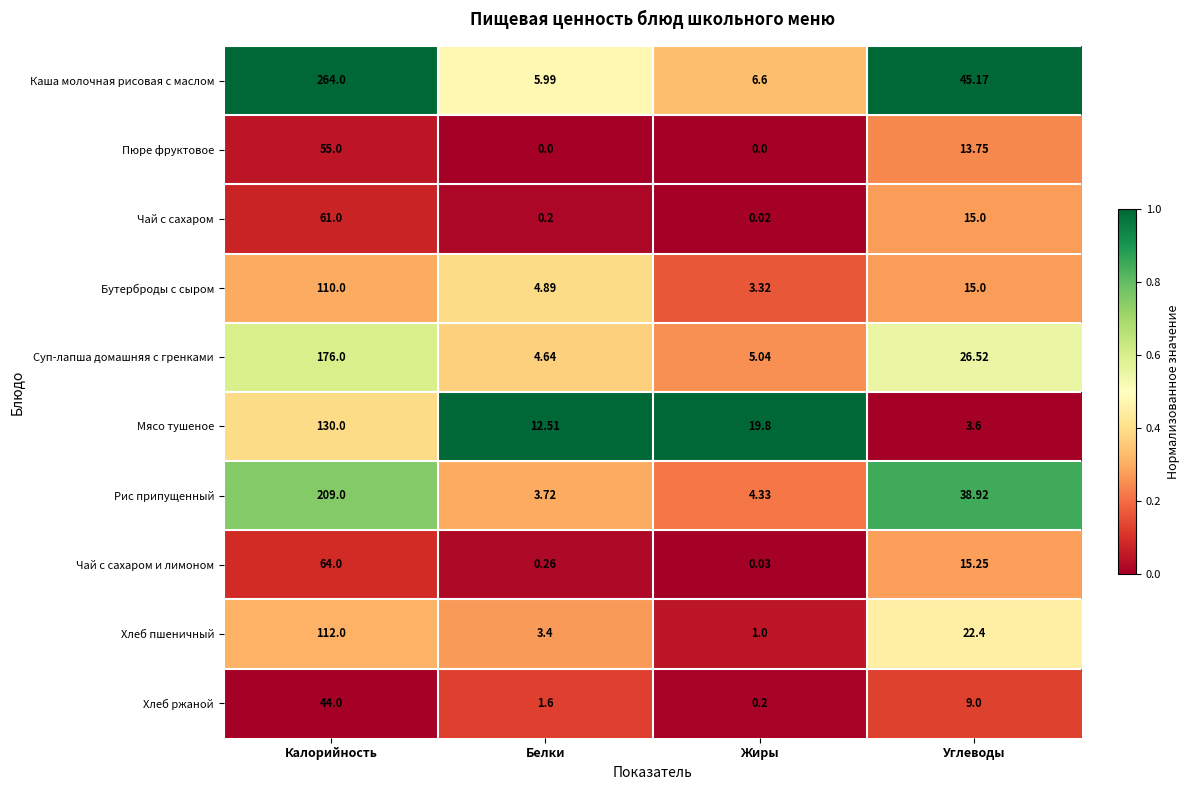

At Белки, list the series in order from largest to smallest.

Мясо тушеное, Каша молочная рисовая с маслом, Бутерброды с сыром, Суп-лапша домашняя с гренками, Рис припущенный, Хлеб пшеничный, Хлеб ржаной, Чай с сахаром и лимоном, Чай с сахаром, Пюре фруктовое